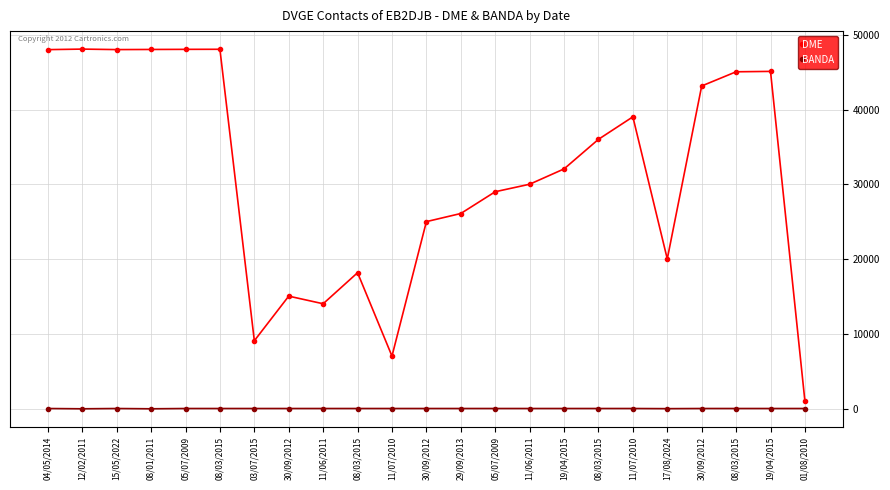

Is the value of DME at 03/07/2015 greater than the value of BANDA at 01/08/2010?

Yes